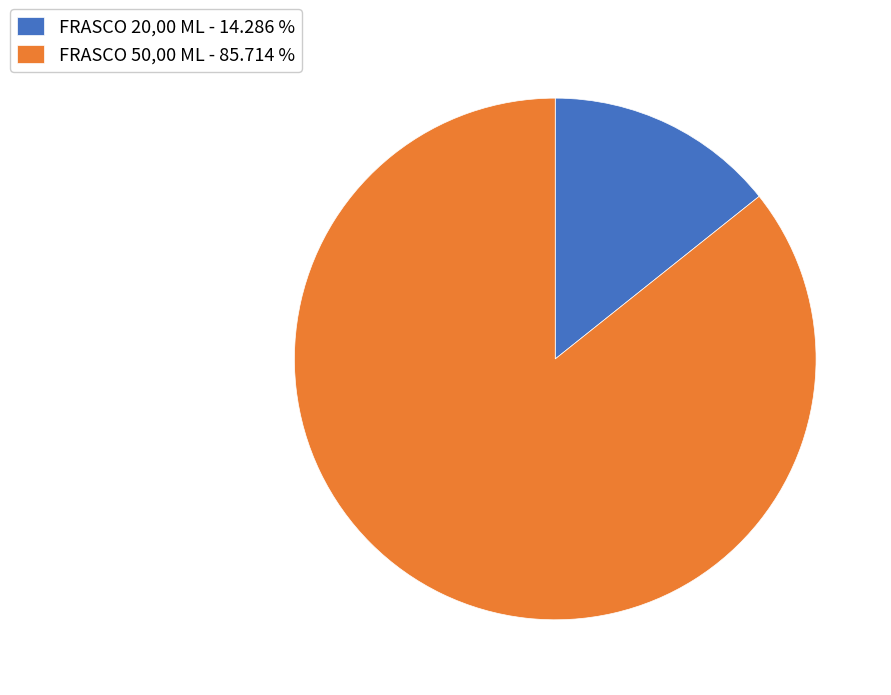

How many segments does this pie chart have?

2